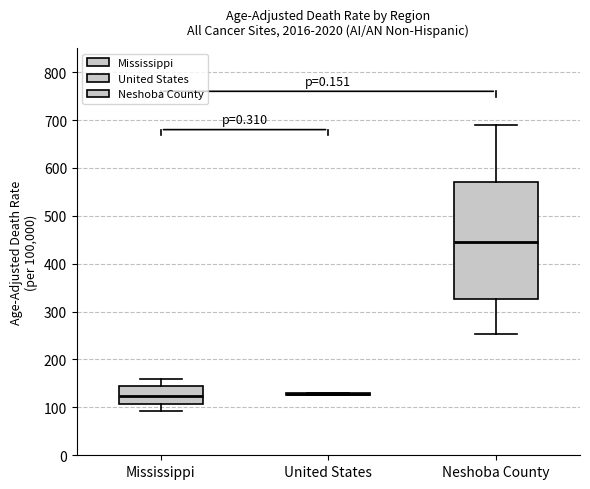

Comparing the boxes themselves (not the whiskers), which one is the tallest?

Neshoba County